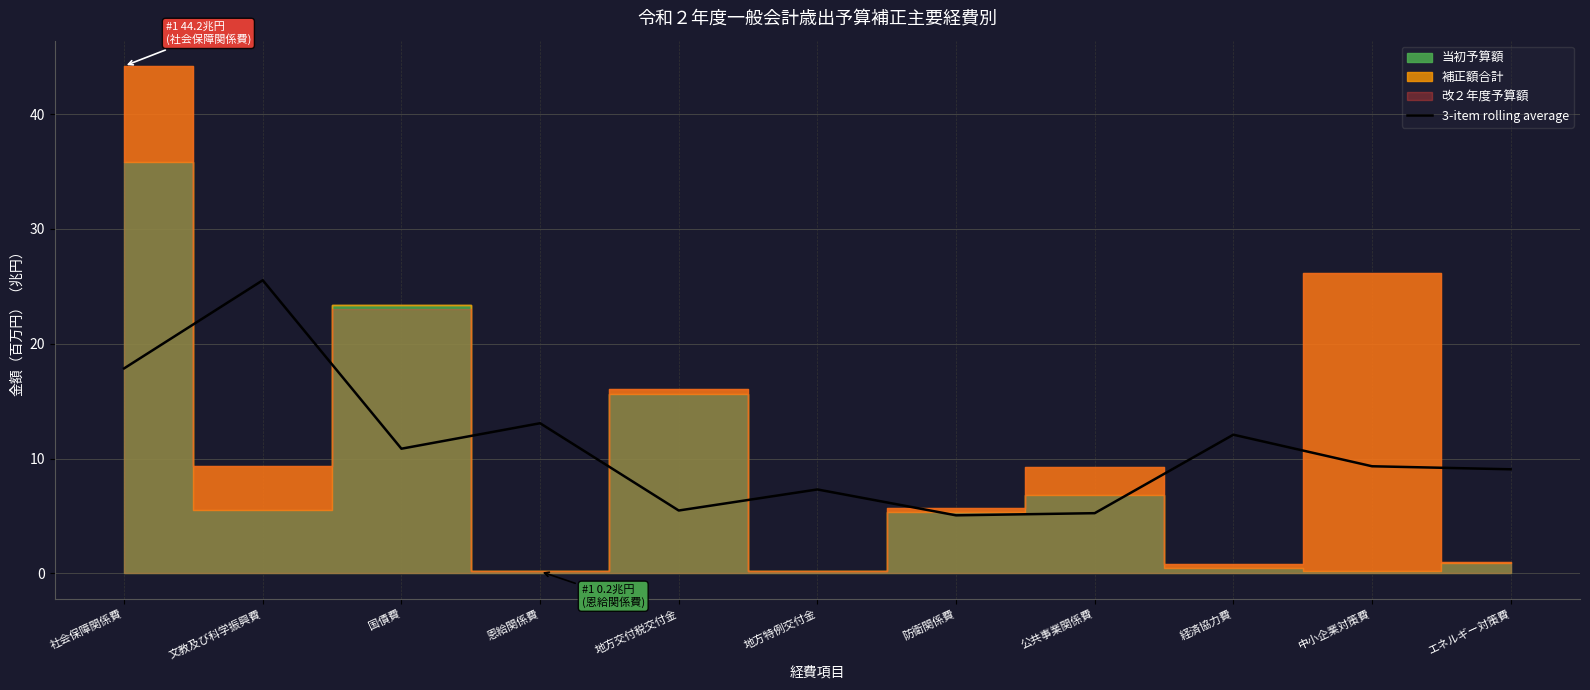

At which category does the data reach its first local peak?

文教及び科学振興費